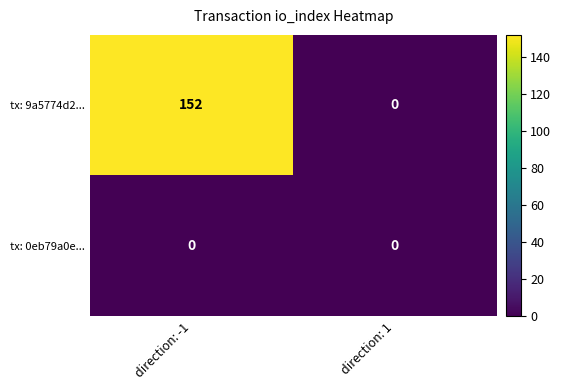

Is it true that tx: 0eb79a0e... equals 0 at direction: -1?

True